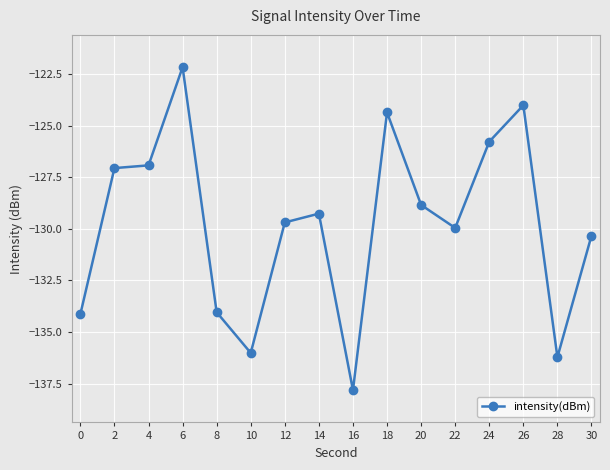

Does the chart have visible grid lines?

Yes